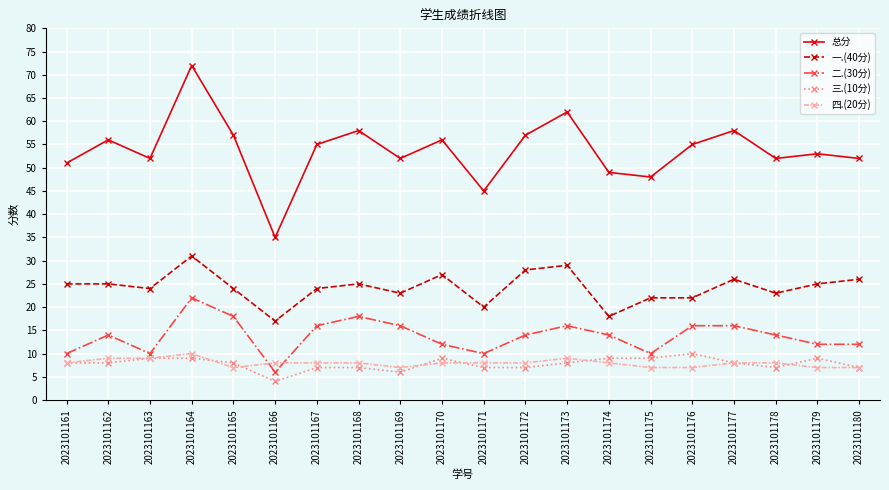

True or false: 三.(10分) has more than 0 points higher than both neighbors.

True